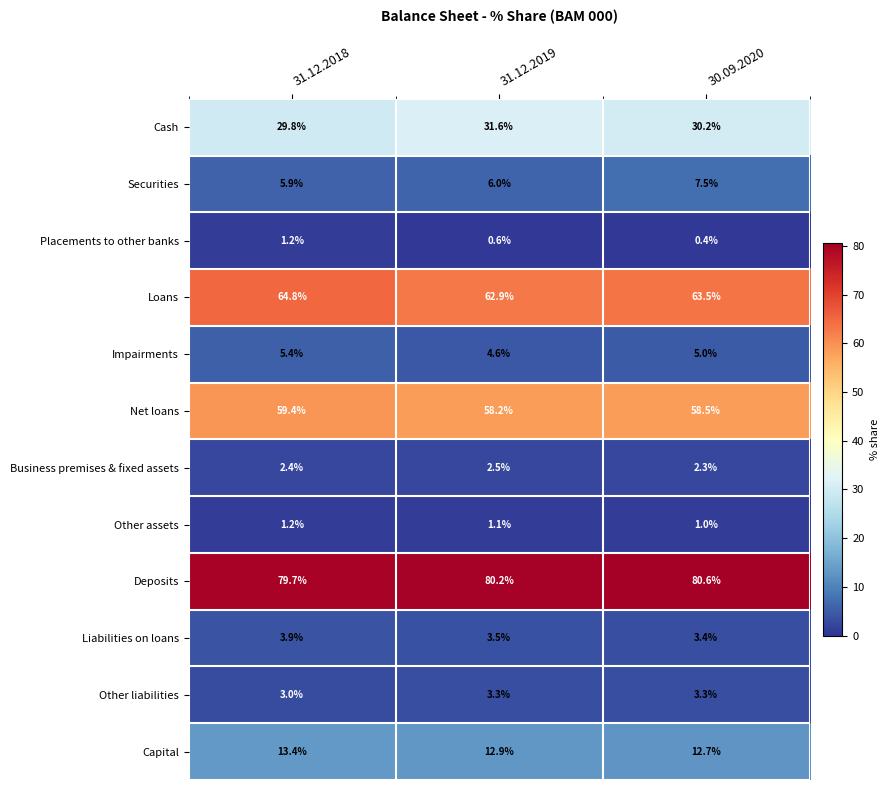

What is the smallest value displayed?

0.4